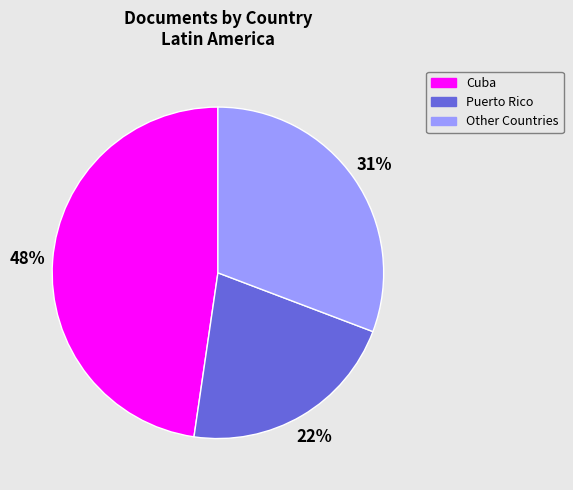

How many segments does this pie chart have?

3